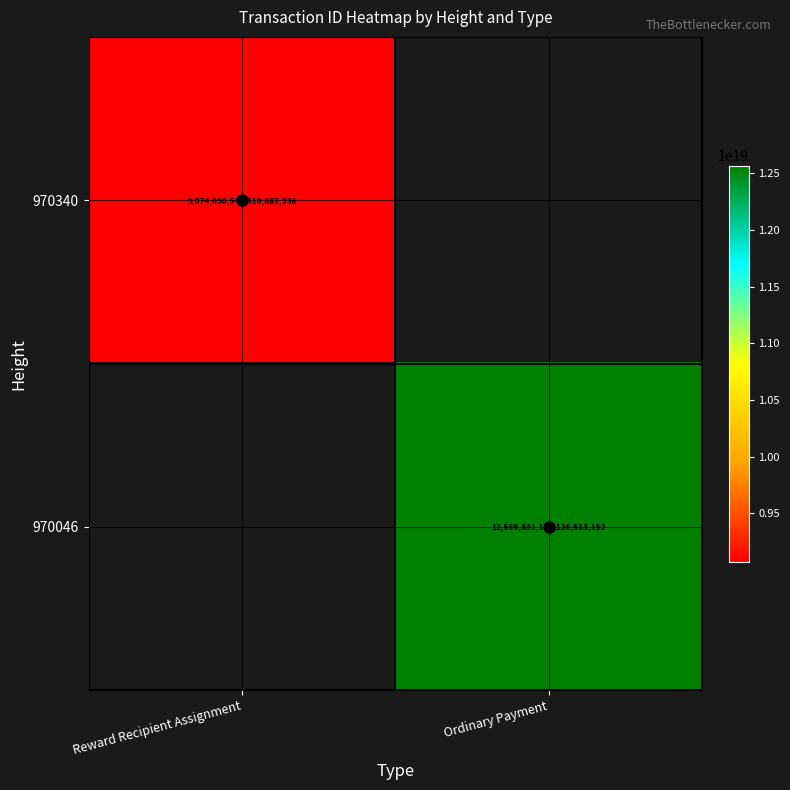

The value of 970340 at Reward Recipient Assignment is 9074090547310887936. True or false?

True